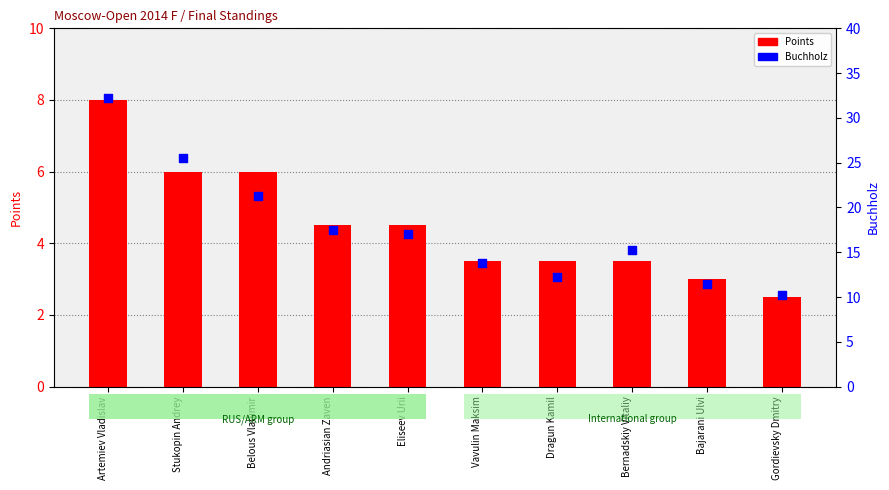

What is the total value across all series at Andriasian Zaven?

22.0